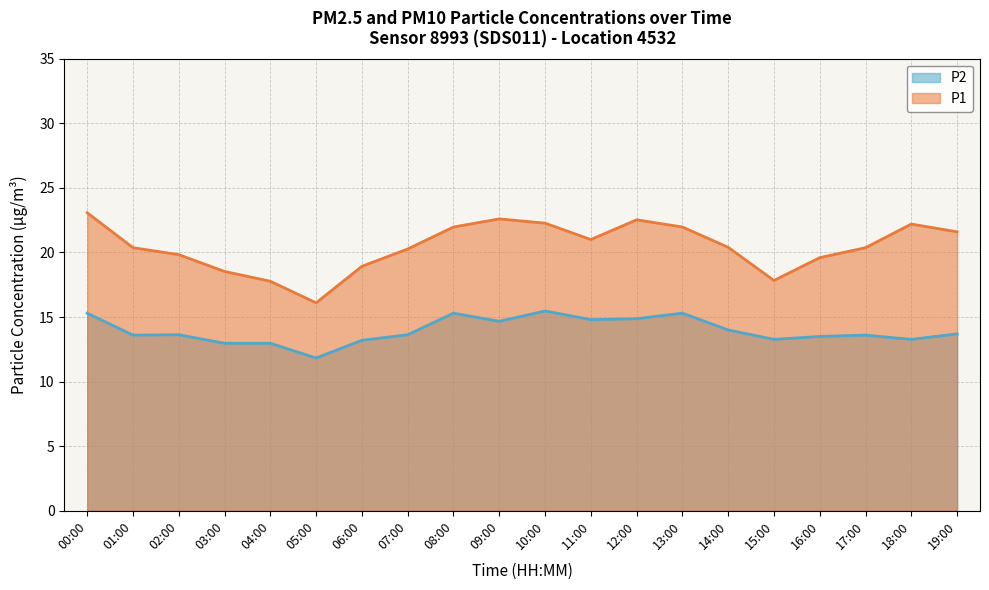

What is the maximum value for P1?

23.1